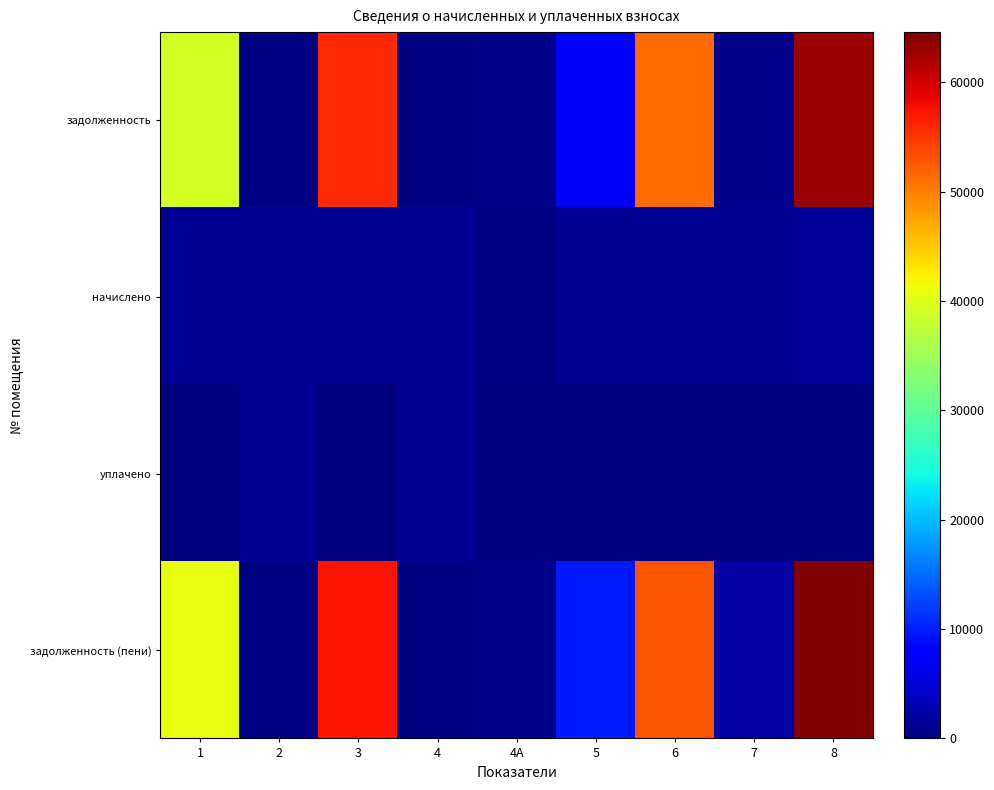

What is the total value across all series at 4?

3567.8